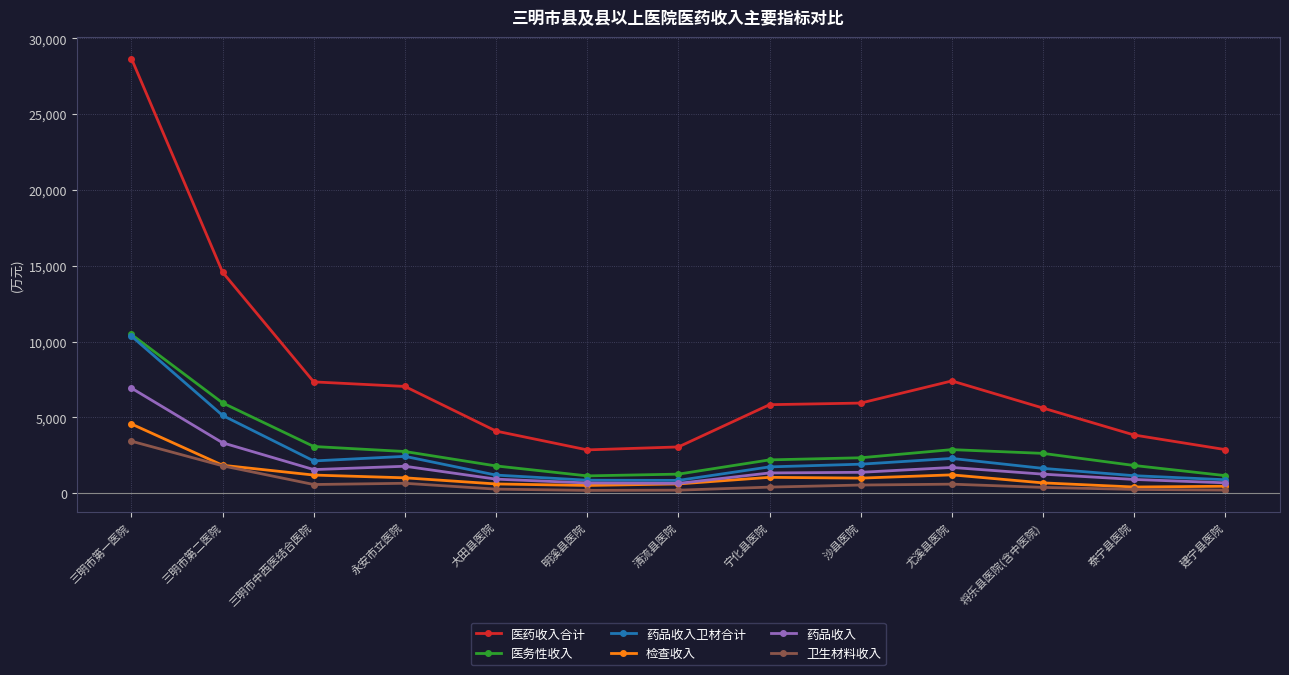

Where is 医药收入合计 nearest to the value 15760?

三明市第二医院